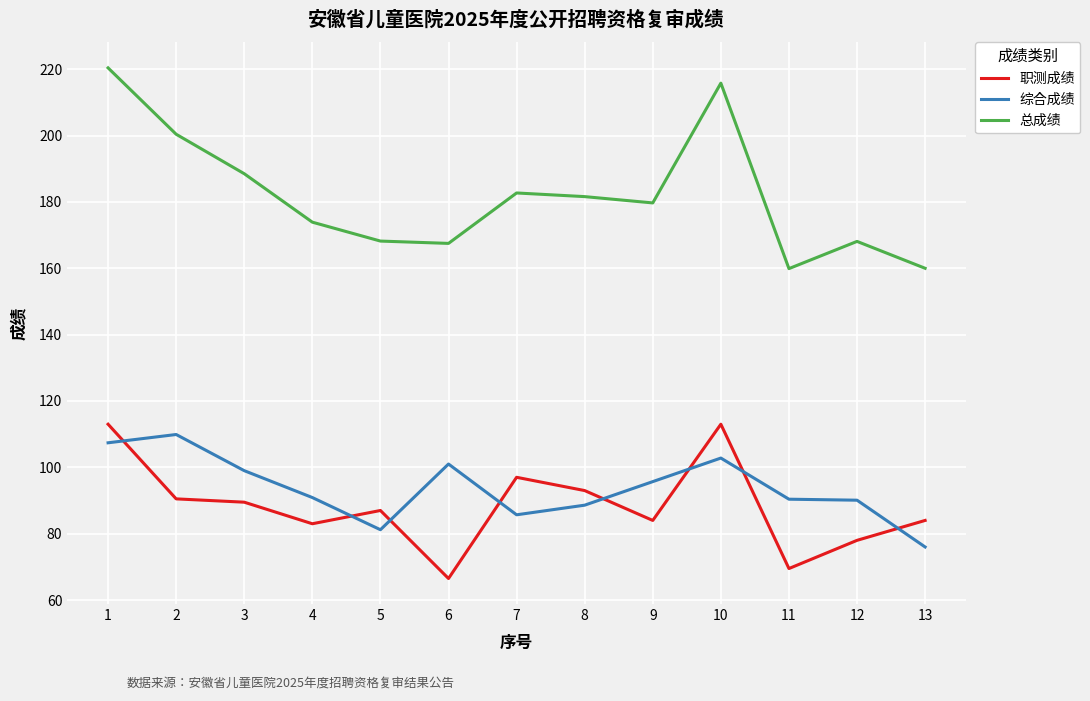

Read the 综合成绩 value at 8.

88.6